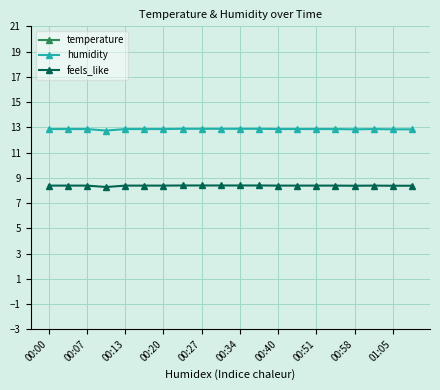

True or false: humidity has a value of 22.4 at 17.

False